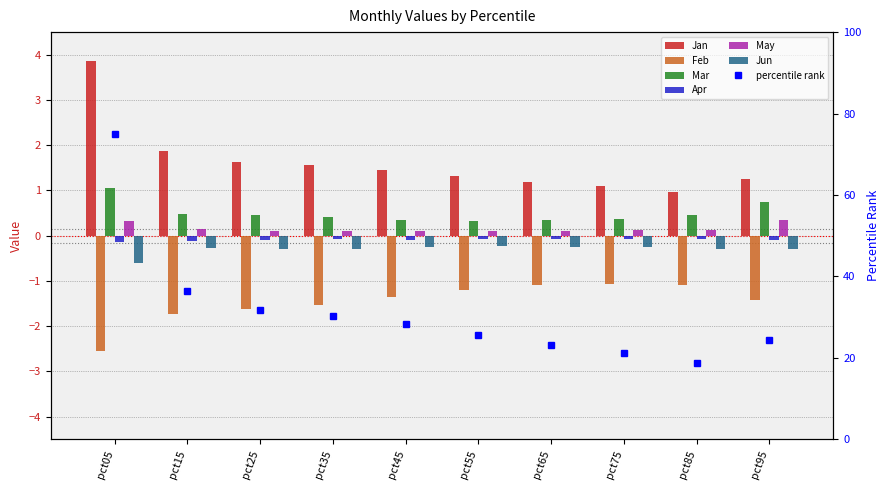

True or false: May has a value of 0.2 at pct45.

False